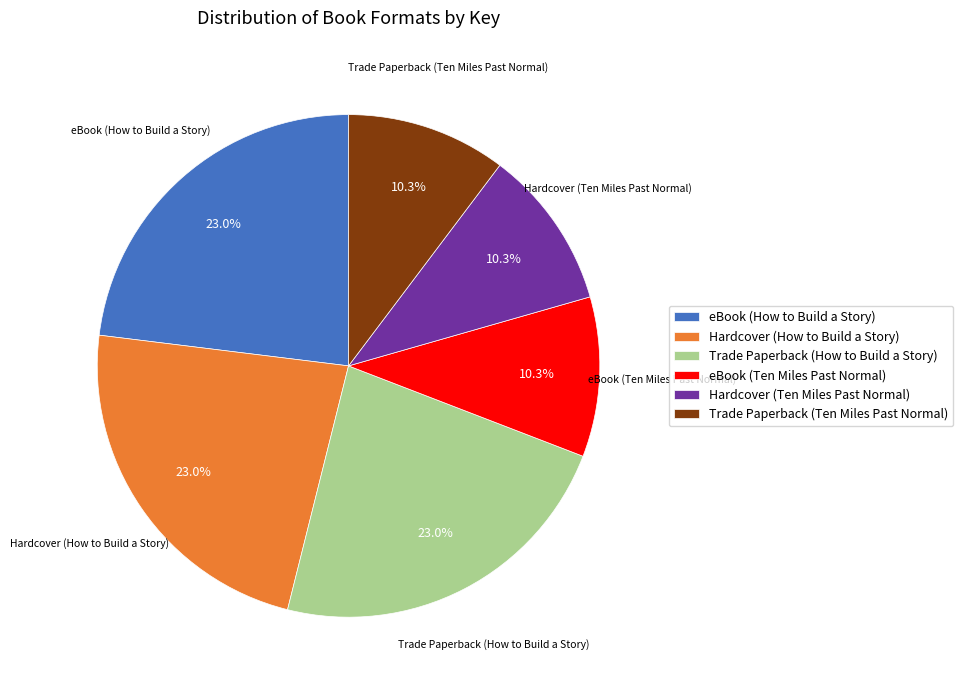

Does Hardcover (How to Build a Story) account for over 50% of the chart?

No